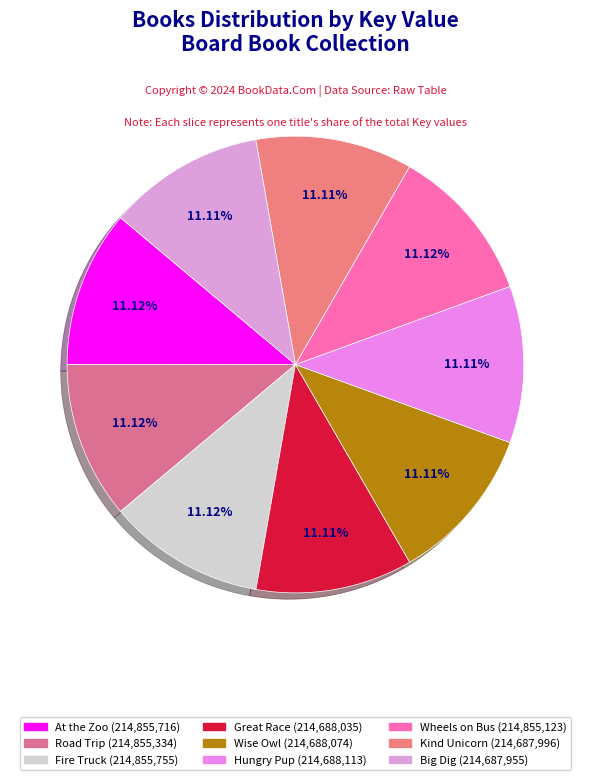

How many segments does this pie chart have?

9